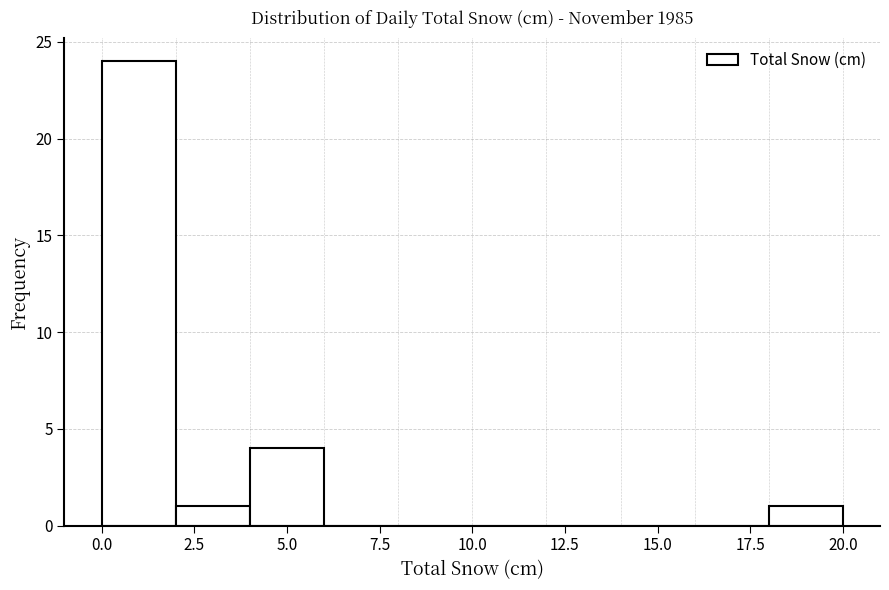

Over which range of the x-axis is the bar tallest?

0 to 2